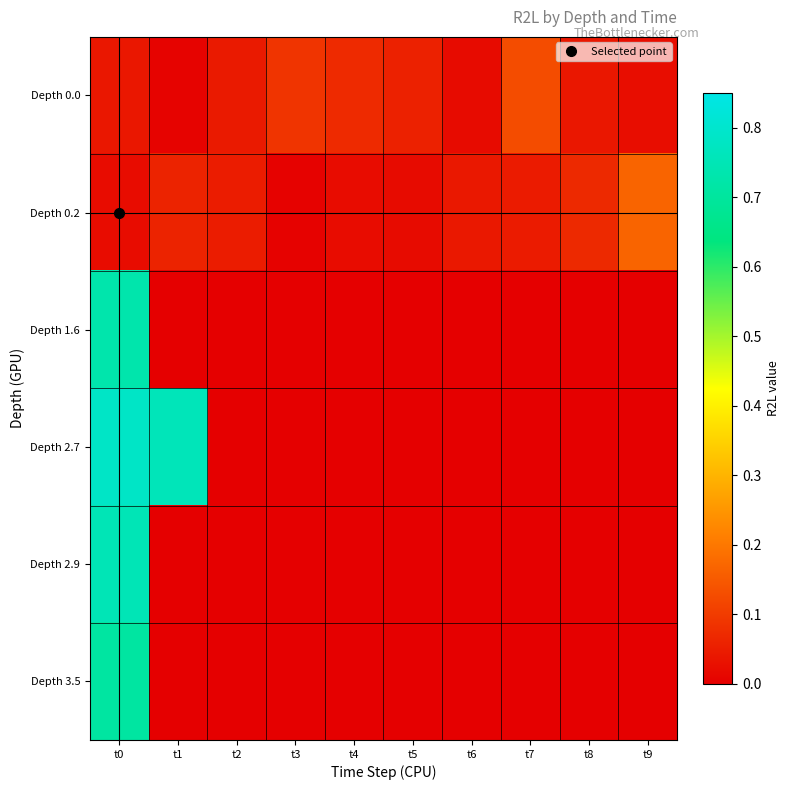

Between t0 and t9, which series saw the biggest shift?

Depth 2.7